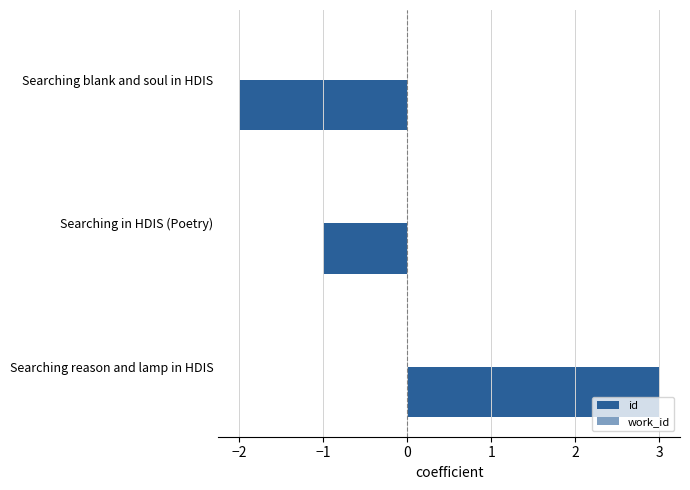

How many series are shown in this chart?

1